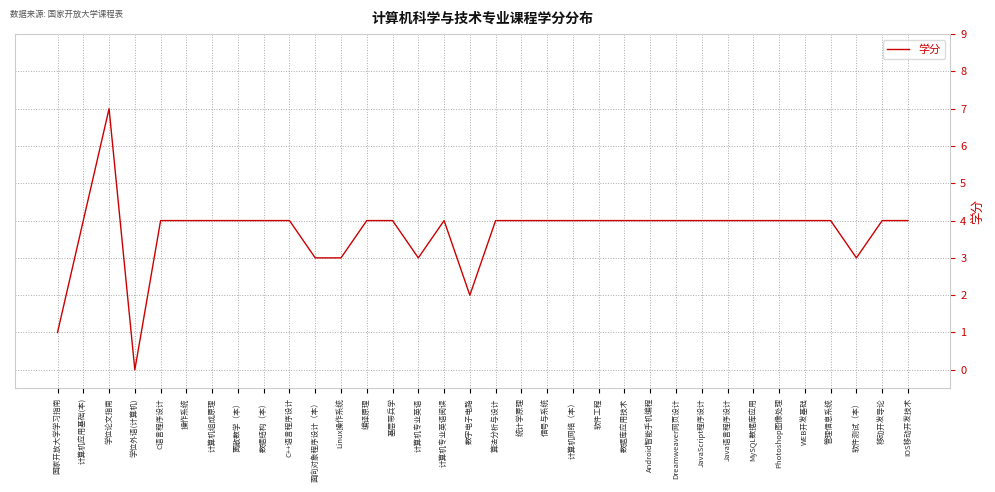

Approximately how many times larger is the value at JavaScript程序设计 compared to 编译原理?

1.0